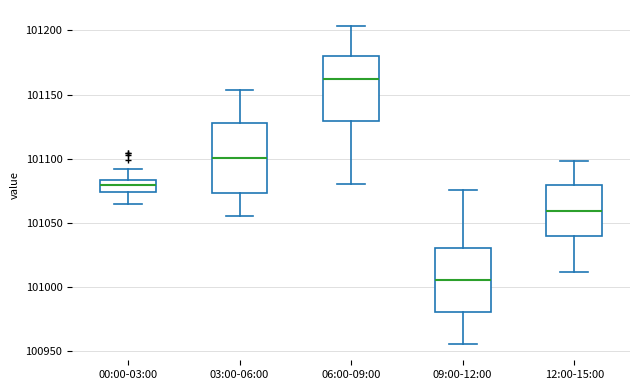

Where does the upper whisker of the box for 09:00-12:00 end on the y-axis? The values are not printed on the chart, so give them approximately, as read against the axis.

101075